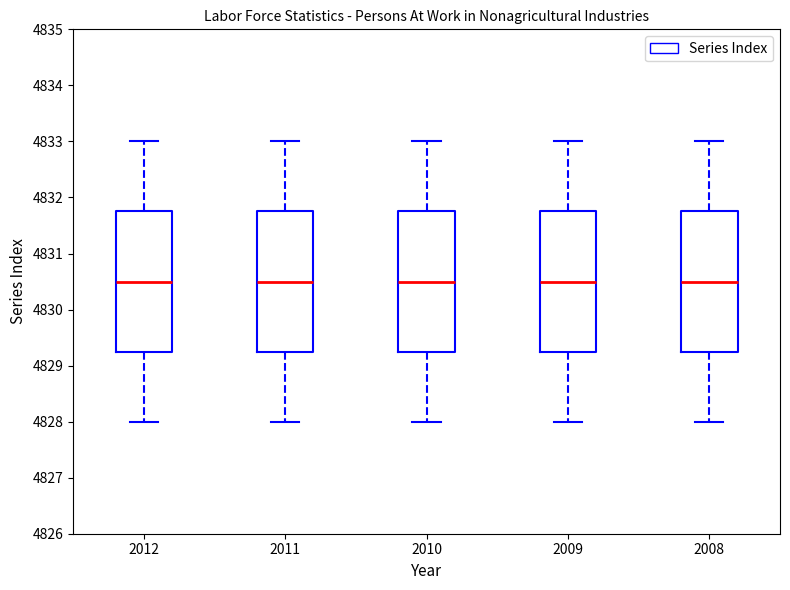

Reading left to right, read every box against the y-axis: the position of its median line, the range the box covers, and the ends of its whiskers. The values are not printed on the chart, so give them approximately, as read against the axis.

2012: median 4830.5, box 4829.3 to 4831.8, whiskers 4828.0 to 4833.0
2011: median 4830.5, box 4829.3 to 4831.8, whiskers 4828.0 to 4833.0
2010: median 4830.5, box 4829.3 to 4831.8, whiskers 4828.0 to 4833.0
2009: median 4830.5, box 4829.3 to 4831.8, whiskers 4828.0 to 4833.0
2008: median 4830.5, box 4829.3 to 4831.8, whiskers 4828.0 to 4833.0